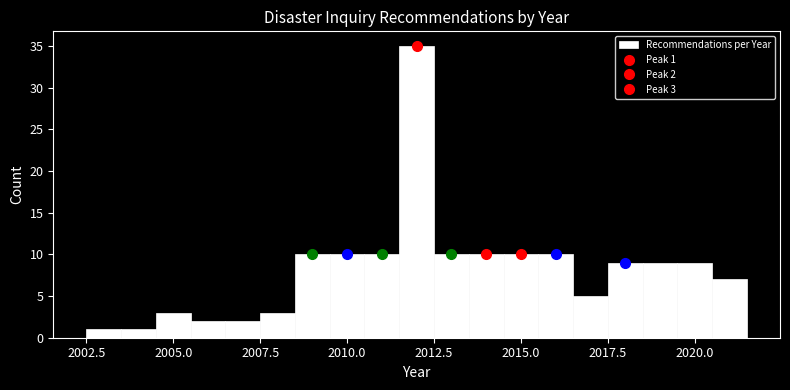

Around what value on the x-axis is the tallest bar? Give the approximate position of its centre, as read against the axis.

2012.0